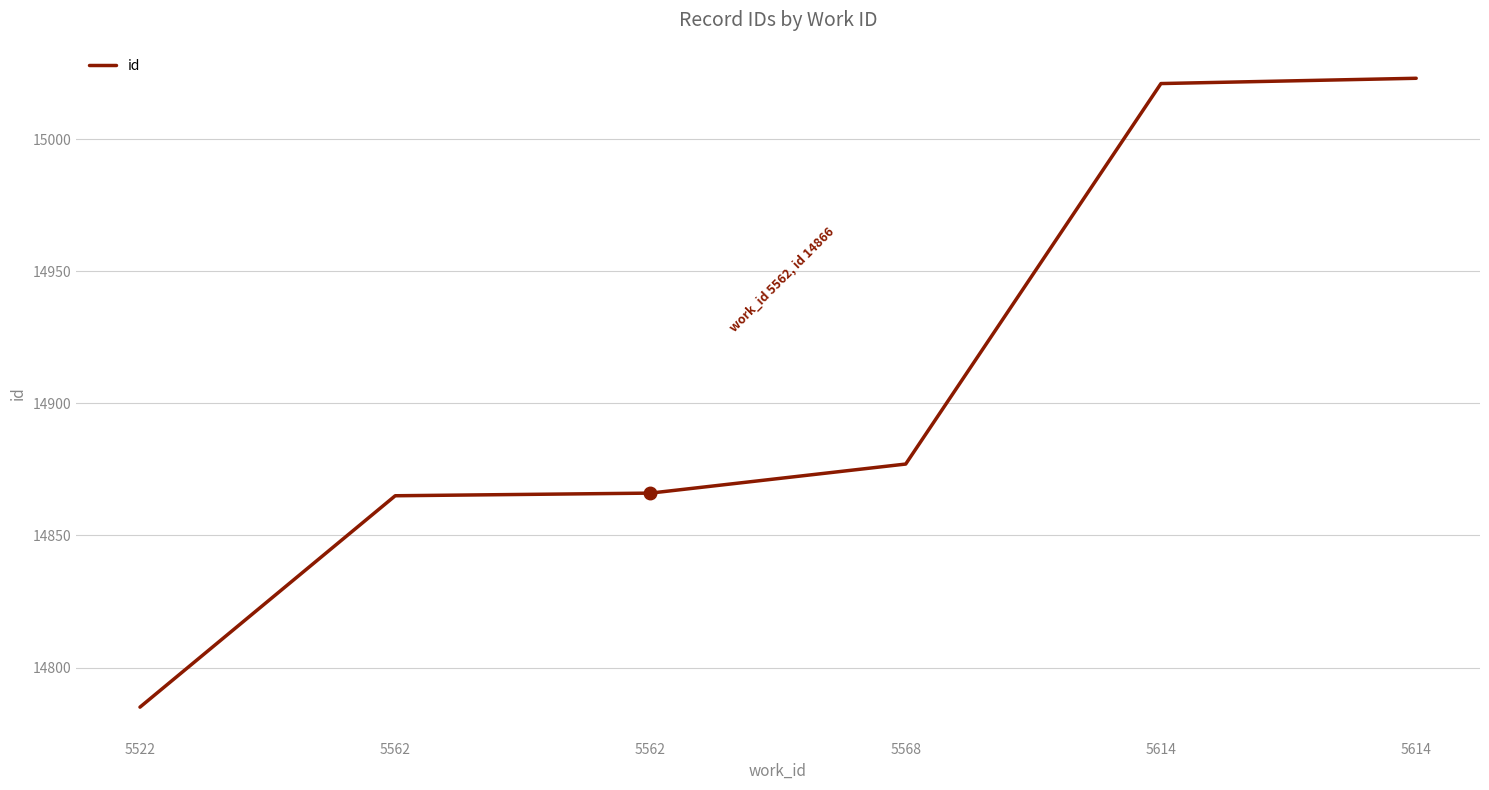

How many series are shown in this chart?

1